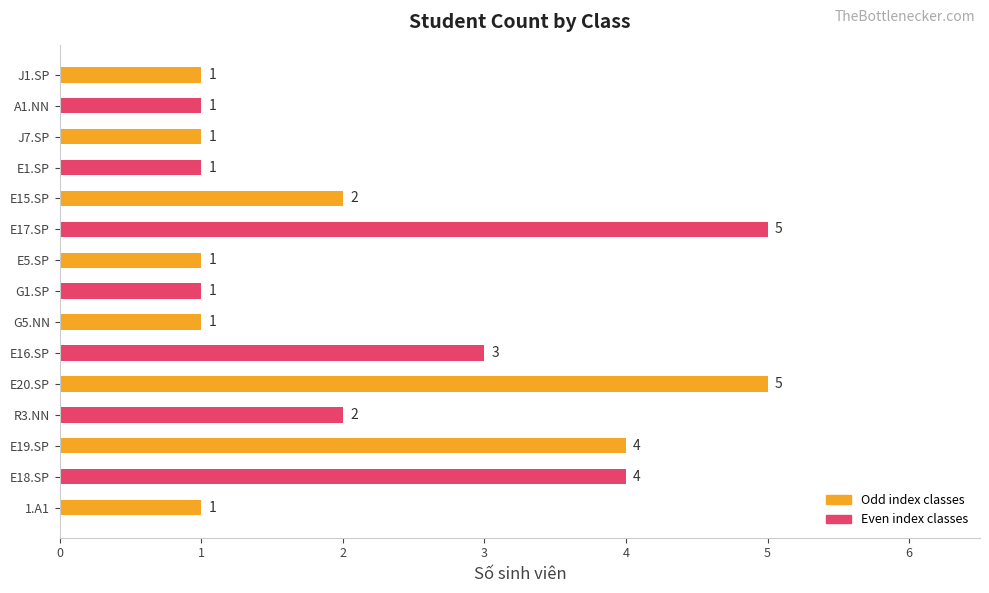

What is the difference between the maximum and minimum values?

4